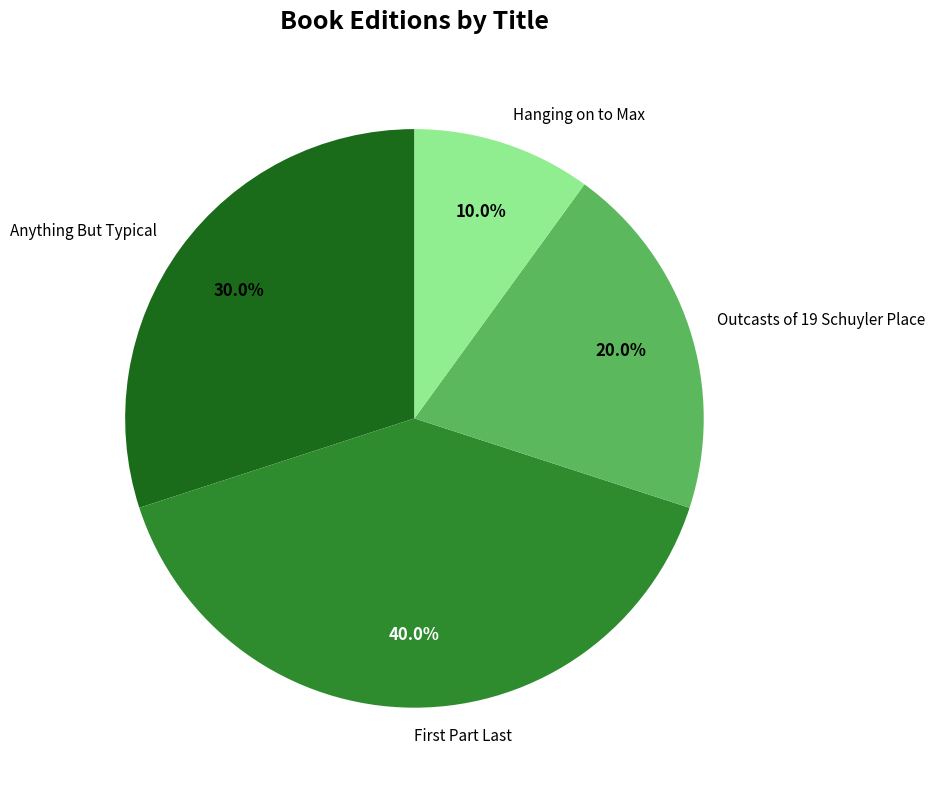

Is there a majority slice in this chart?

No